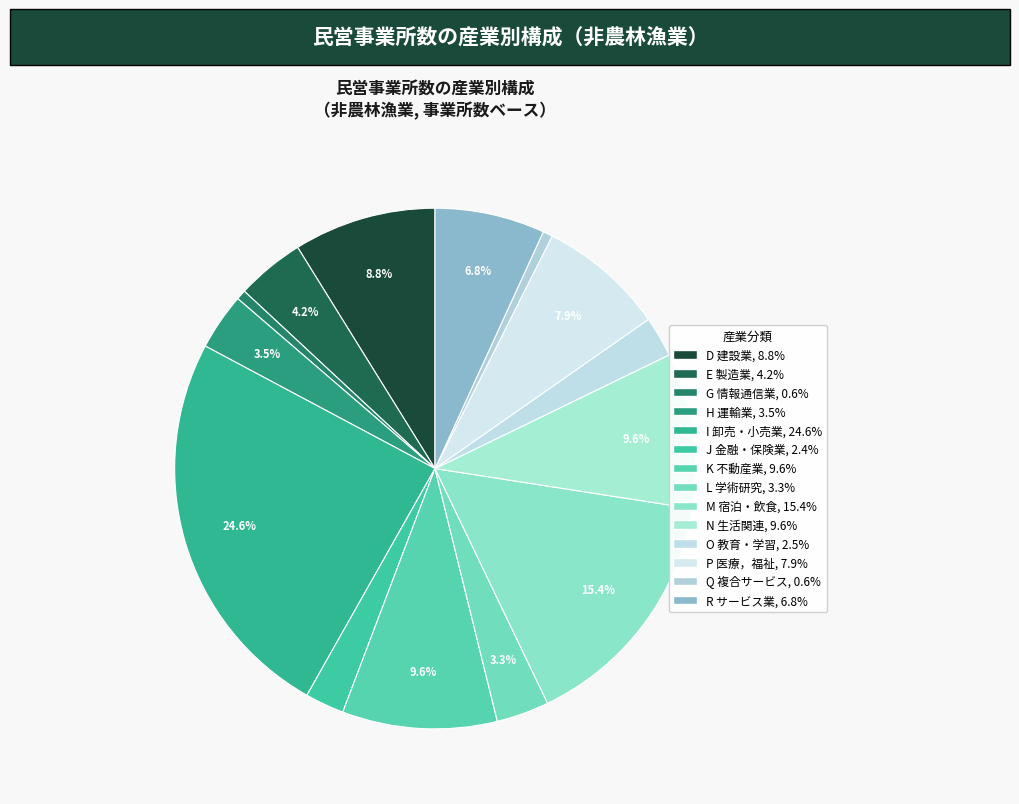

How many slices are in this pie chart?

14